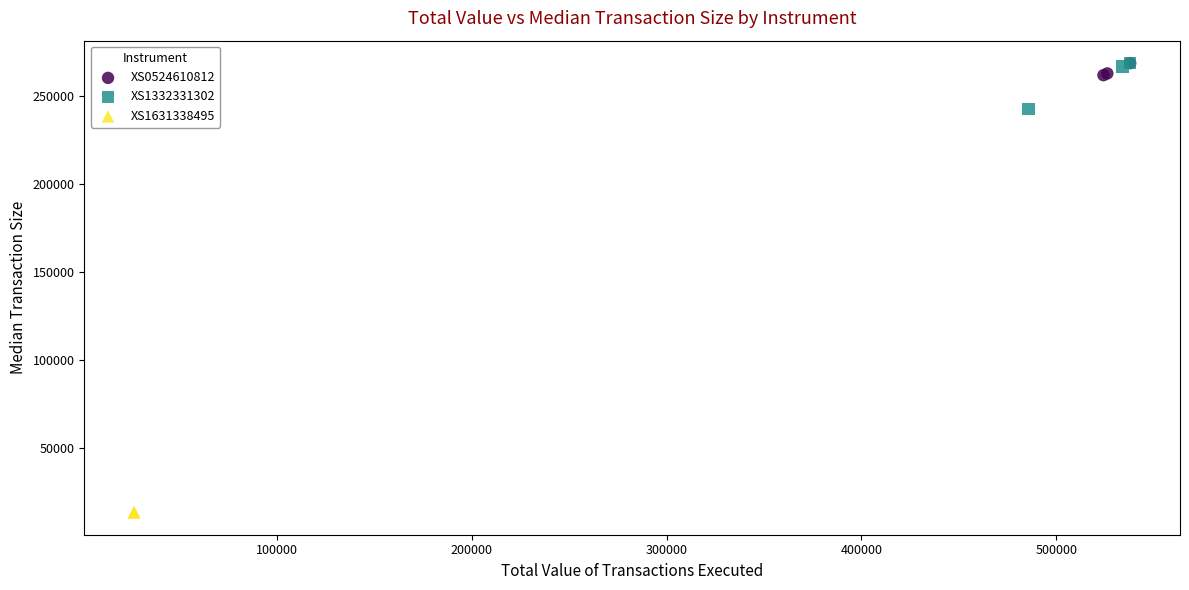

What are all the series names shown in the legend?

XS0524610812, XS1332331302, XS1631338495